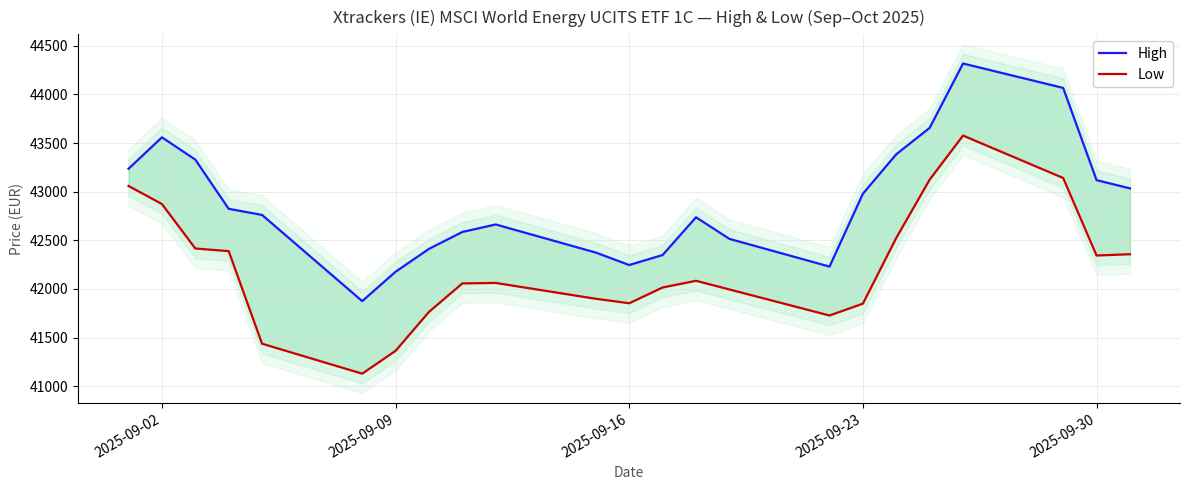

Rank the series at 2025-09-30 from lowest to highest value.

Low, High